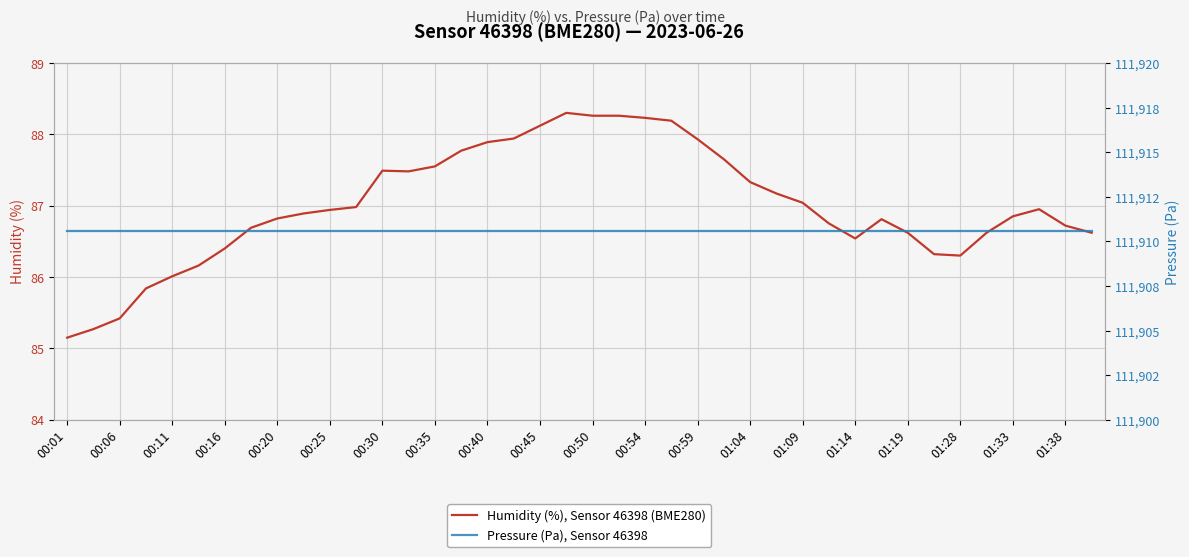

True or false: Humidity (%), Sensor 46398 (BME280) has a value of 123.6 at 01:09.

False